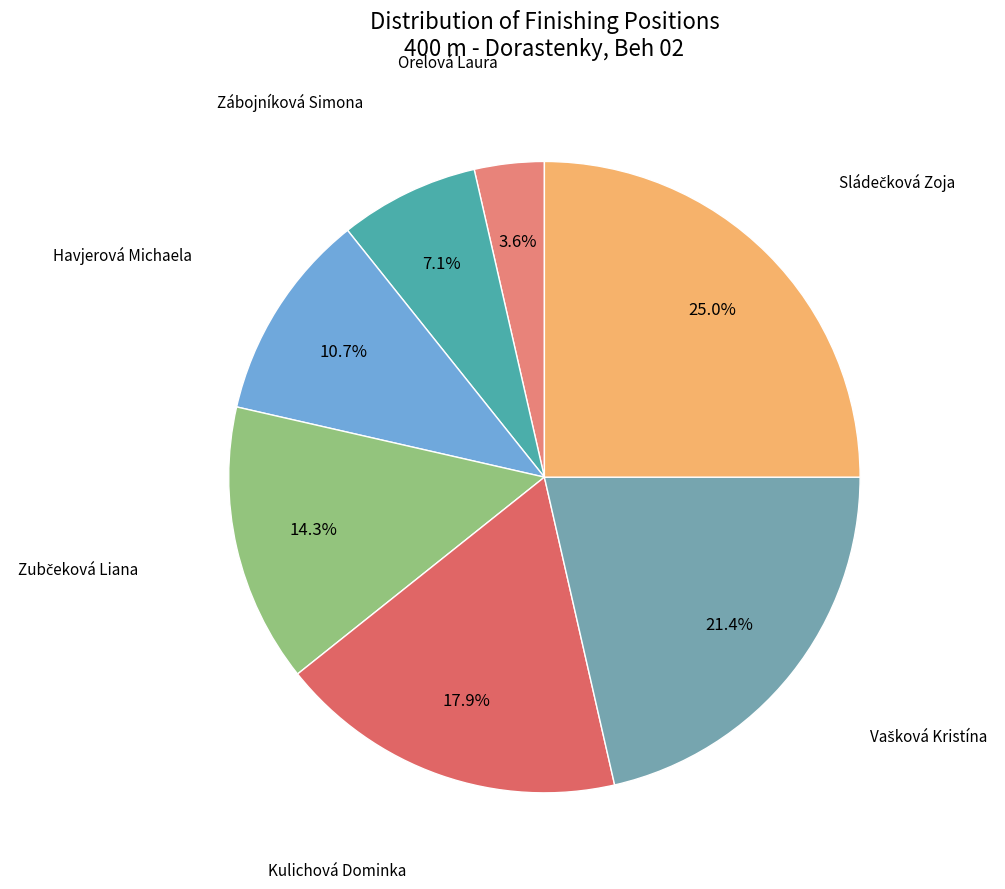

Rank the categories by value from highest to lowest.

Sládečková Zoja, Vašková Kristína, Kulichová Dominka, Zubčeková Liana, Havjerová Michaela, Zábojníková Simona, Orelová Laura